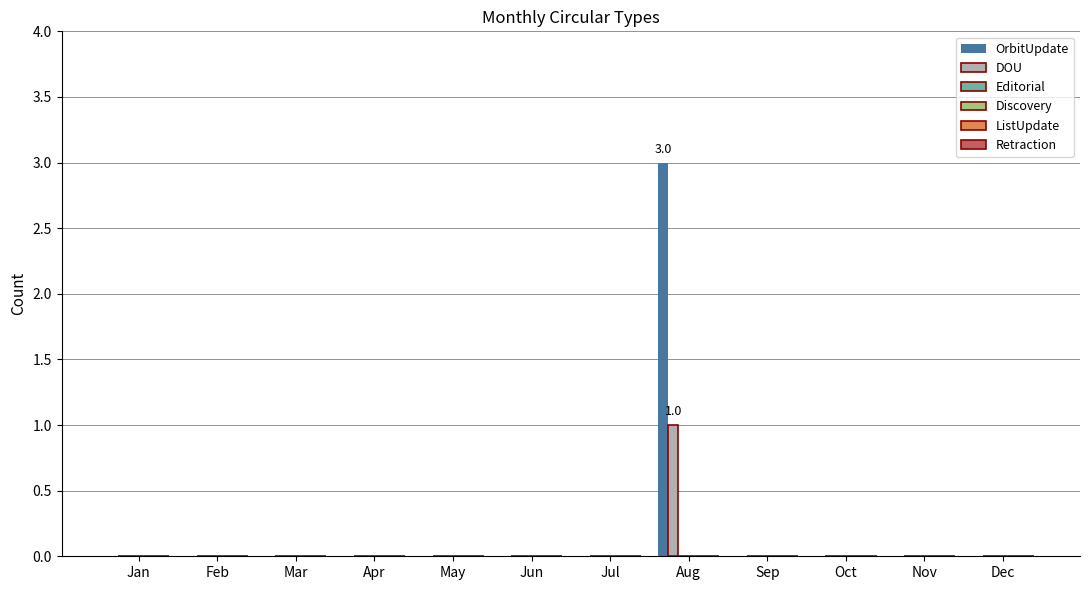

How many categories are shown in the chart?

12